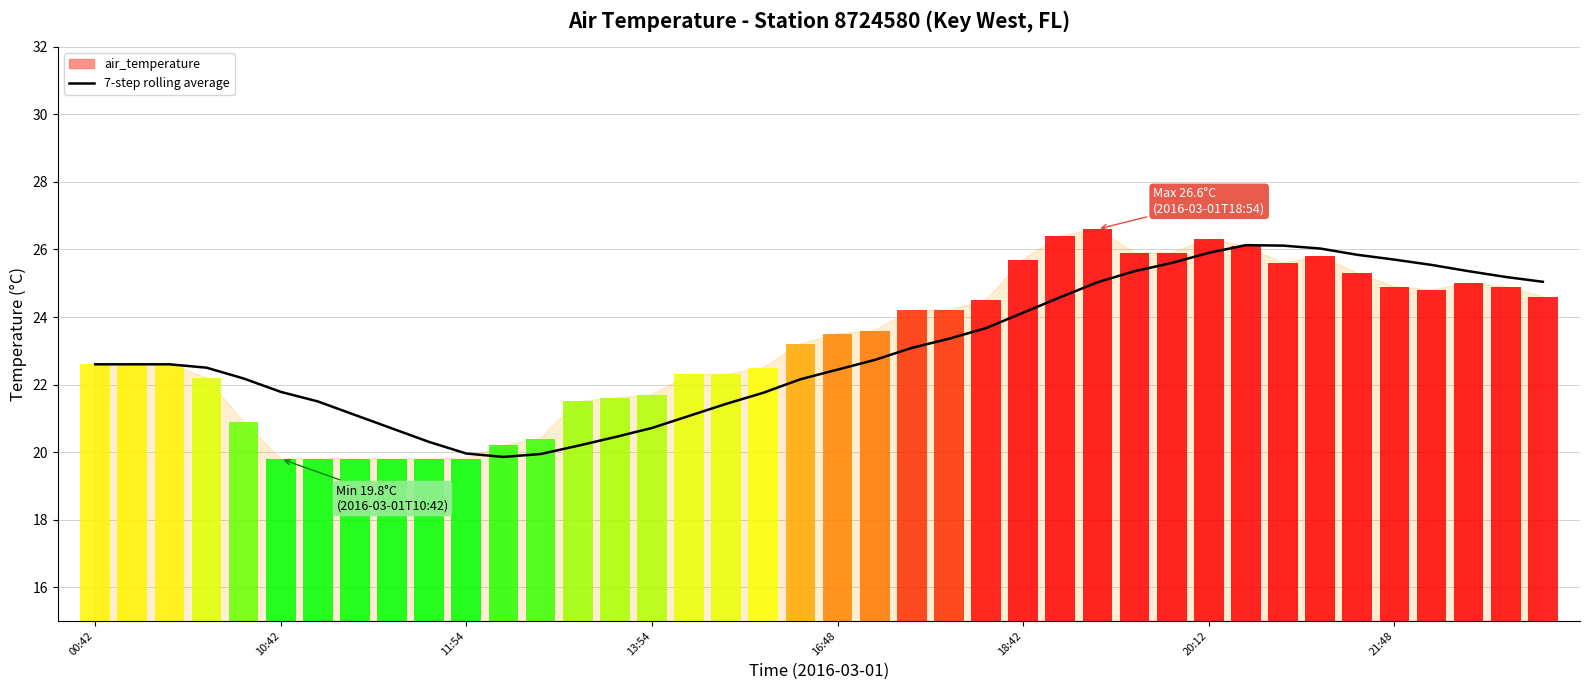

What value does the data have at 19?

22.2